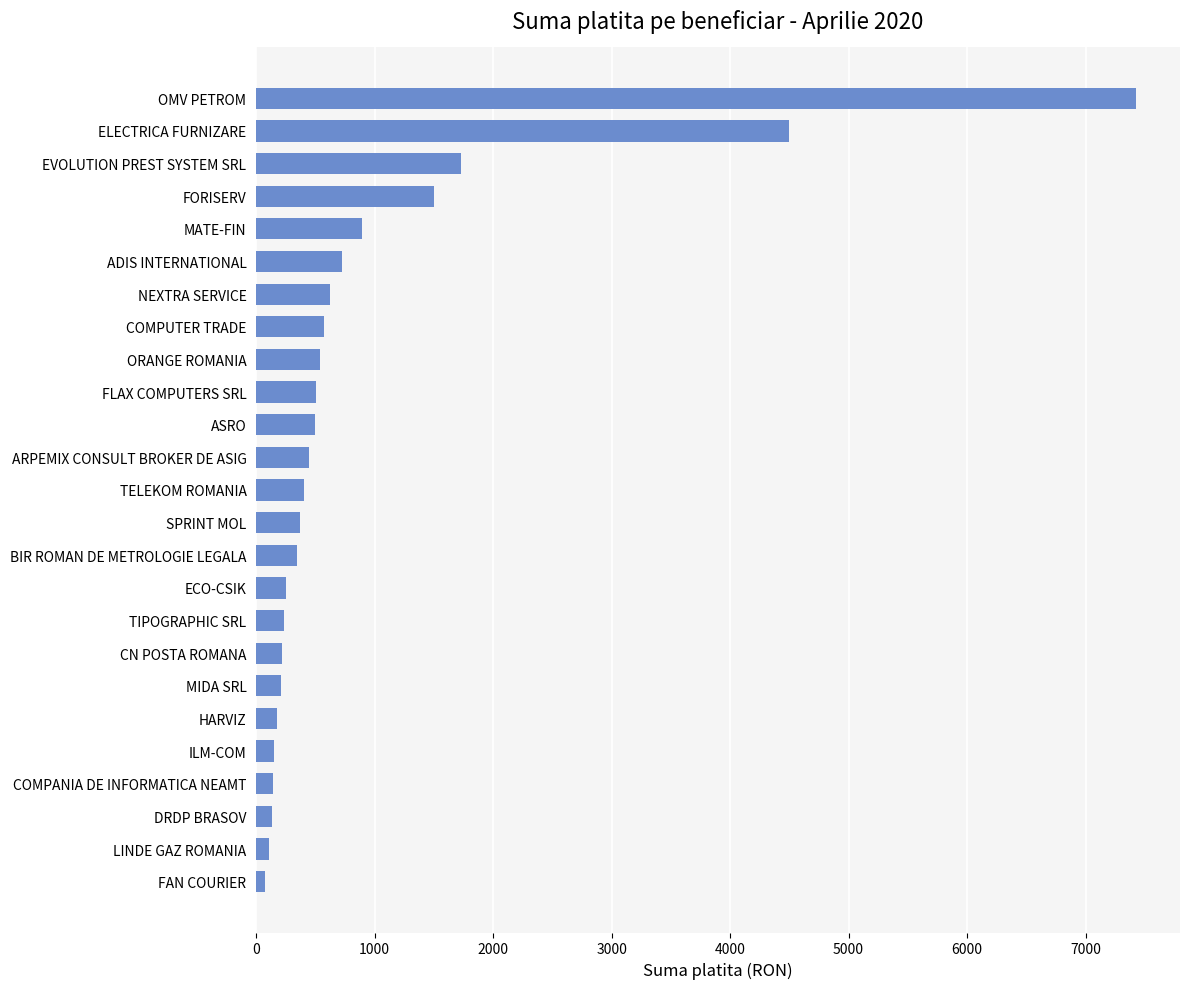

What is the greatest value displayed?

7426.1